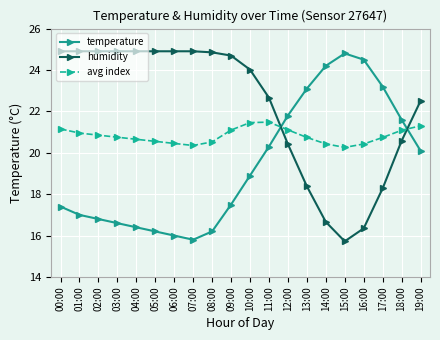

What is the label of the 9th point from the right?

11:00